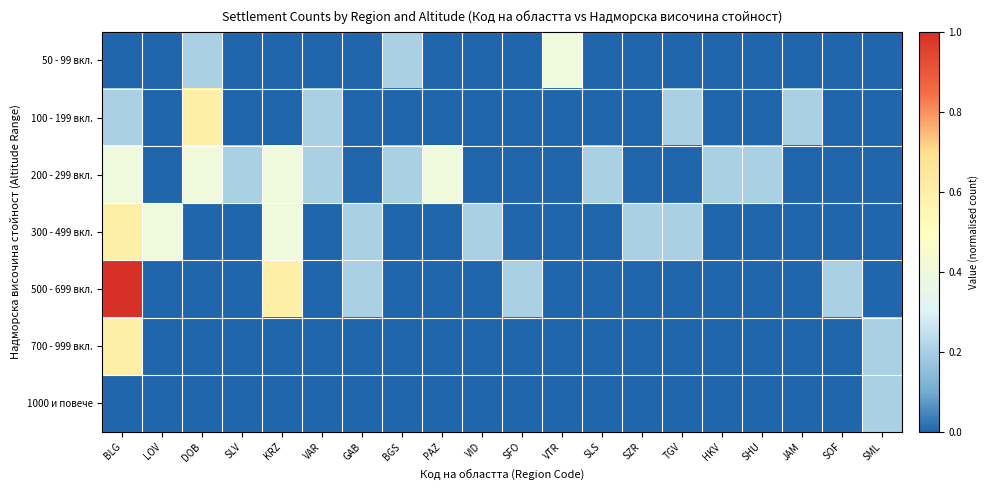

Between KRZ and PAZ, which is larger?

KRZ